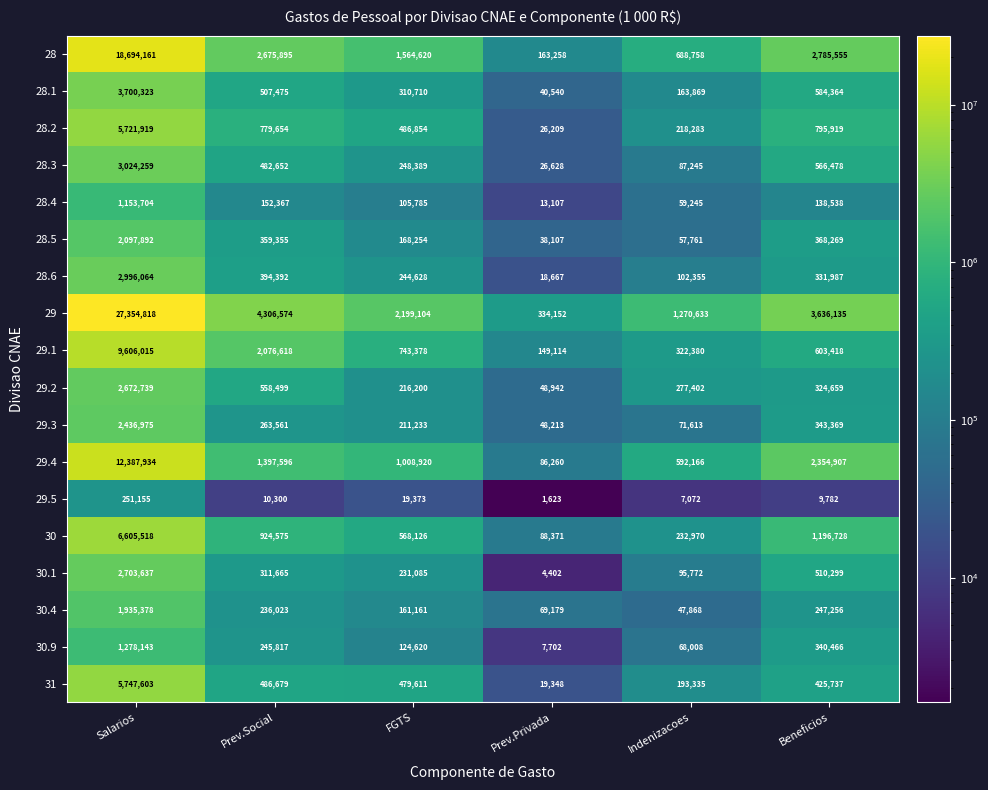

What is the difference between the highest and lowest values at Prev.Social?

4296274